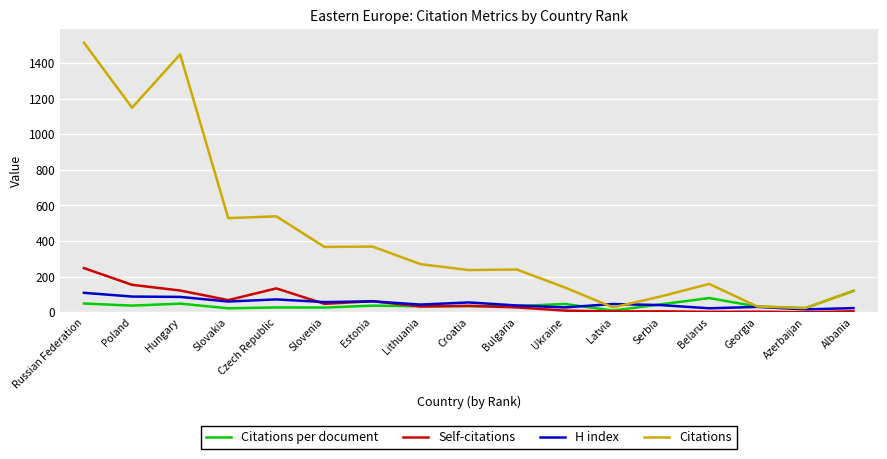

True or false: Citations has a value of 367.0 at Slovenia.

True